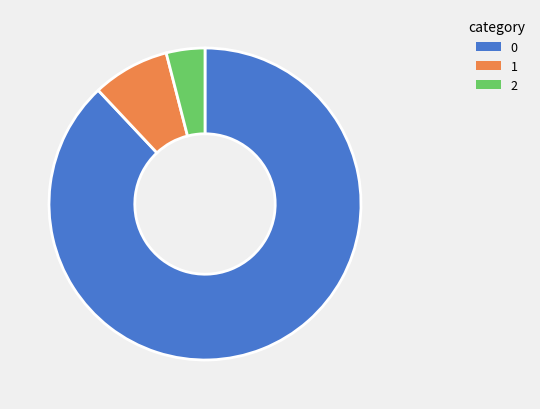

Is there a majority slice in this chart?

Yes